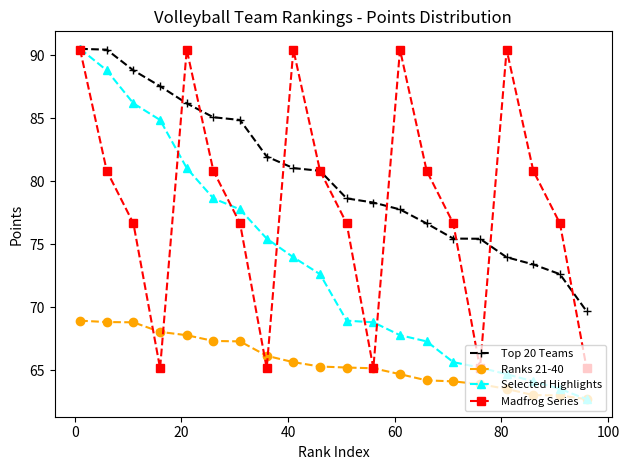

What is the value of the Ranks 21-40 point at the 19th from the left?

63.0